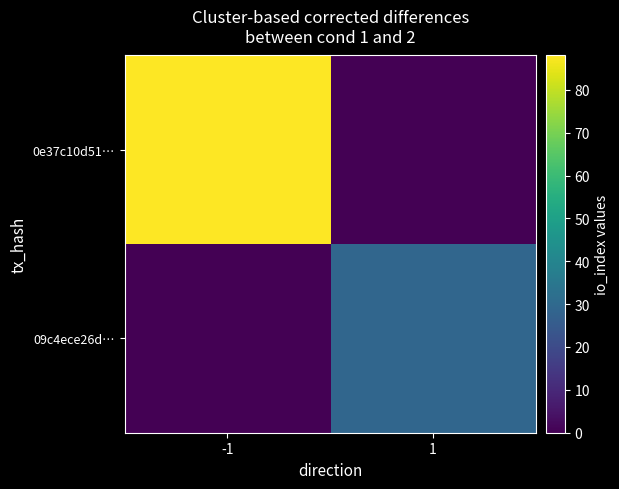

What is the total value across all series at -1?

88